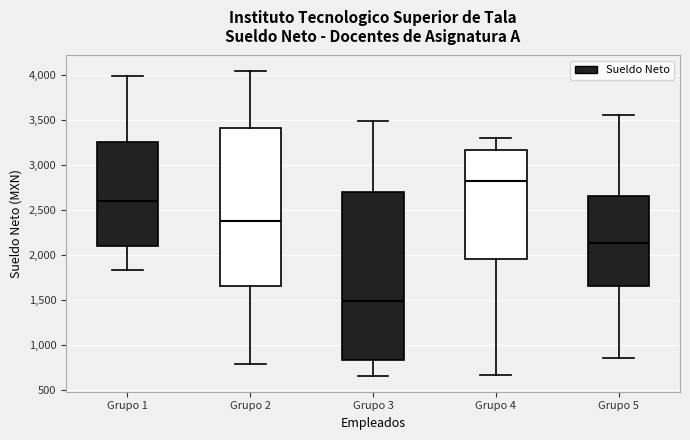

Which box has the lowest median line?

Grupo 3